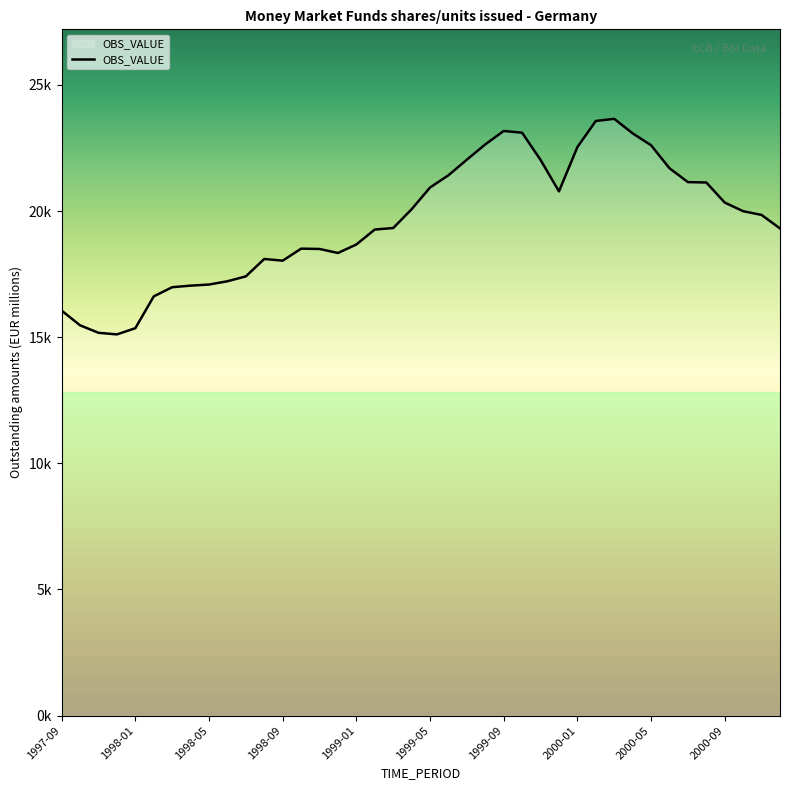

Does the chart display data point markers on the line(s)?

No